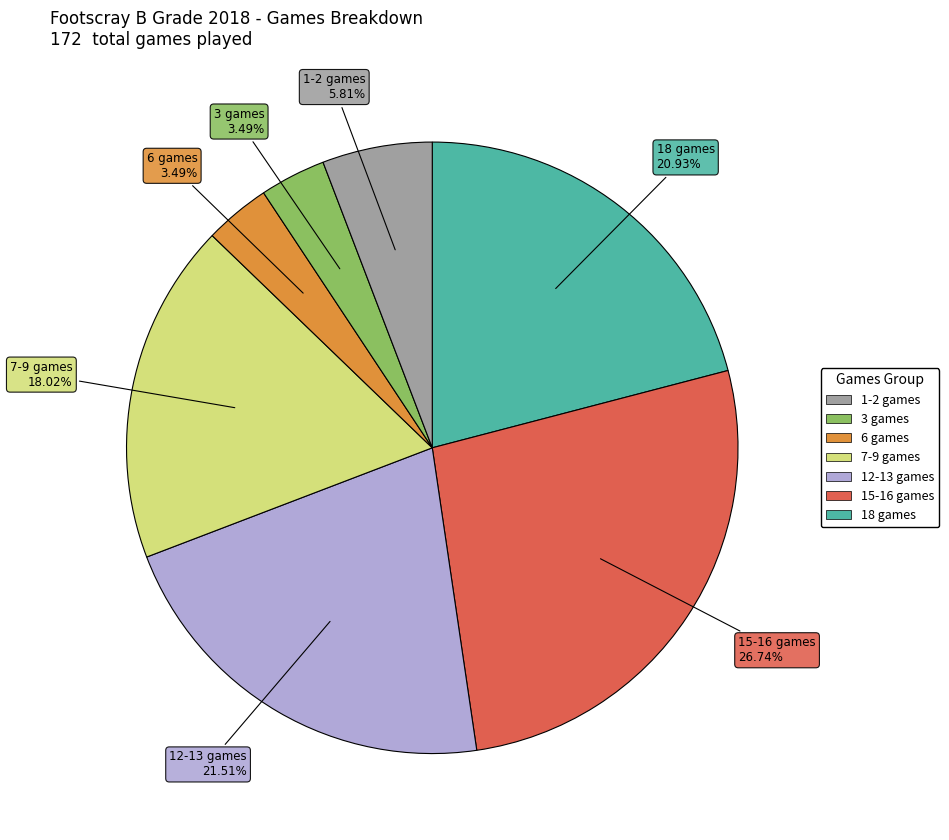

Does any single category account for the majority?

No